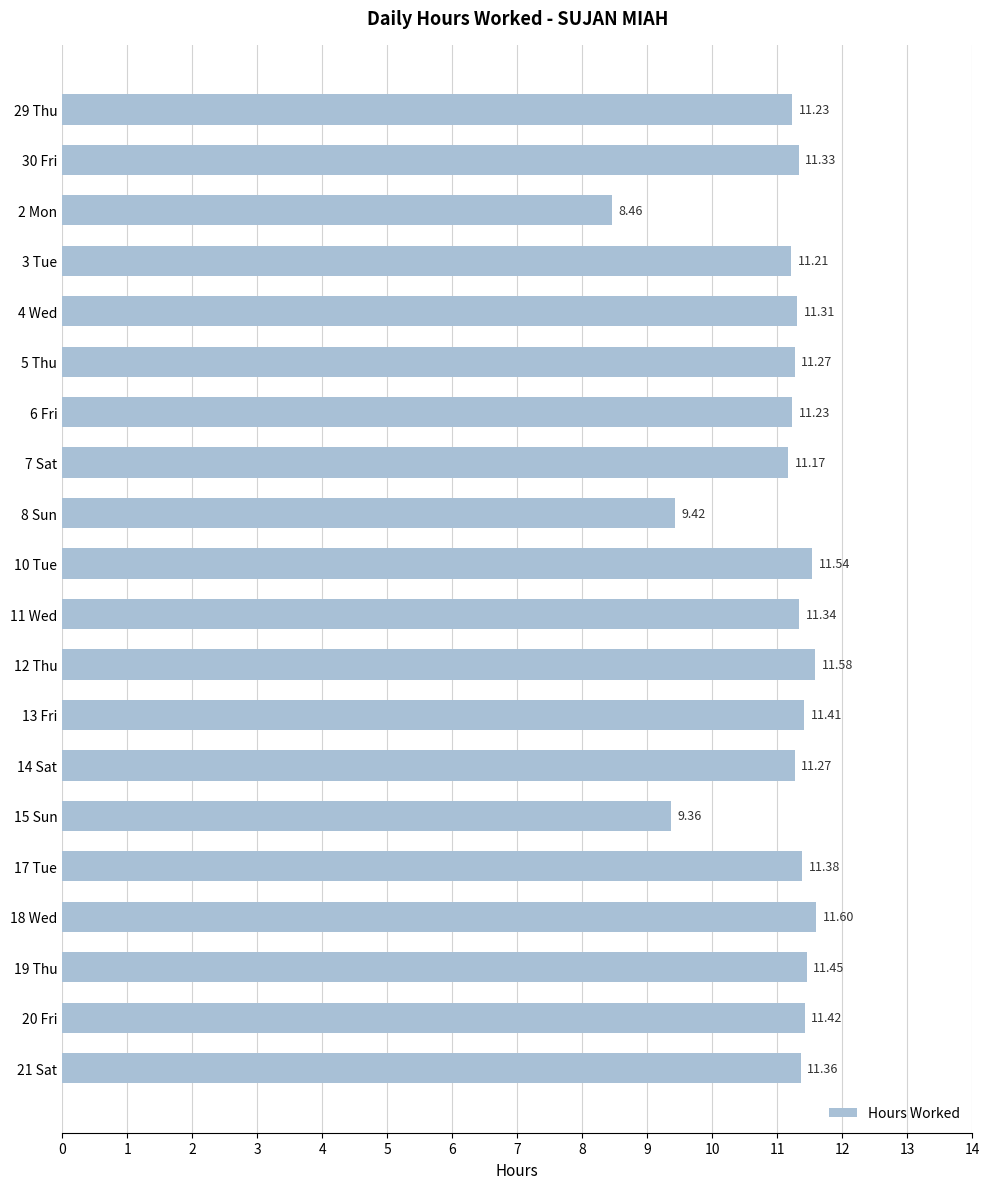

What is the difference between the maximum and minimum values?

3.1